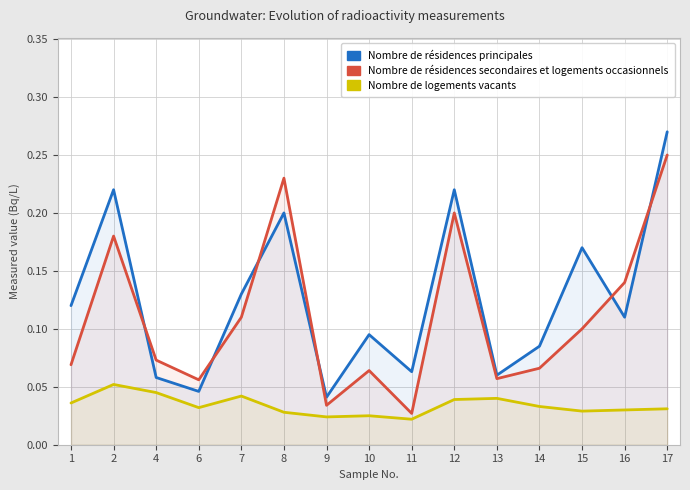

The Nombre de résidences secondaires et logements occasionnels series shows 0.1 at 4. True or false?

True